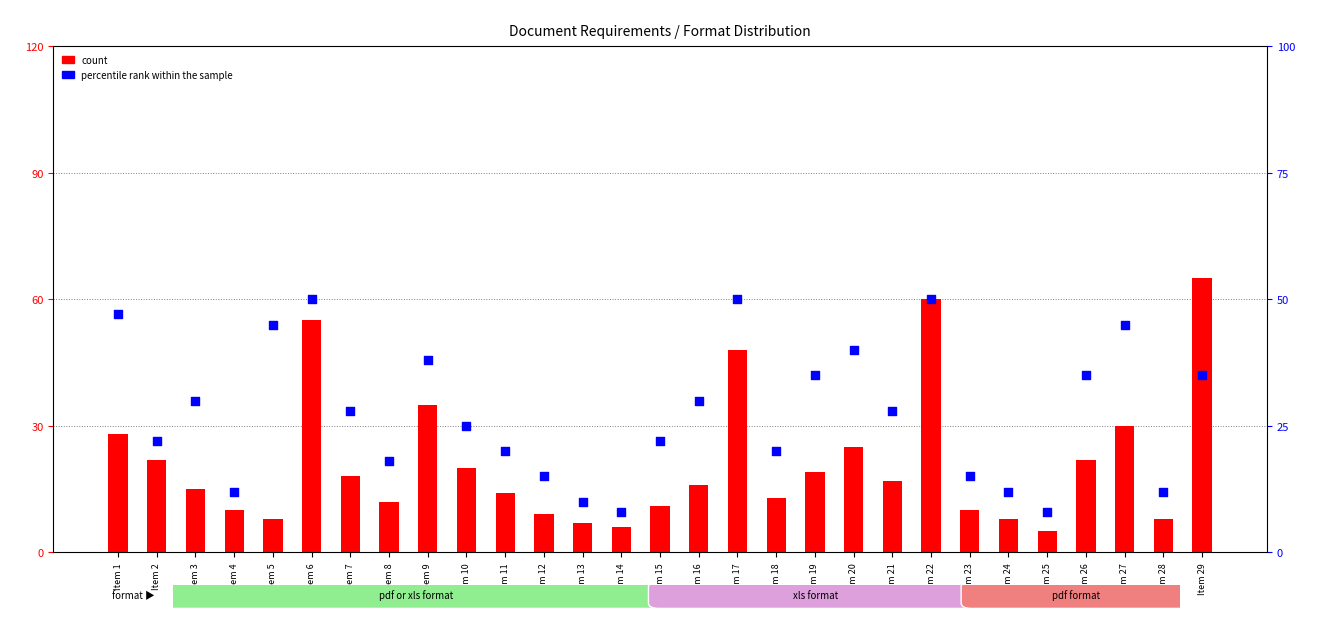

Which series contains the lowest Y value?

count